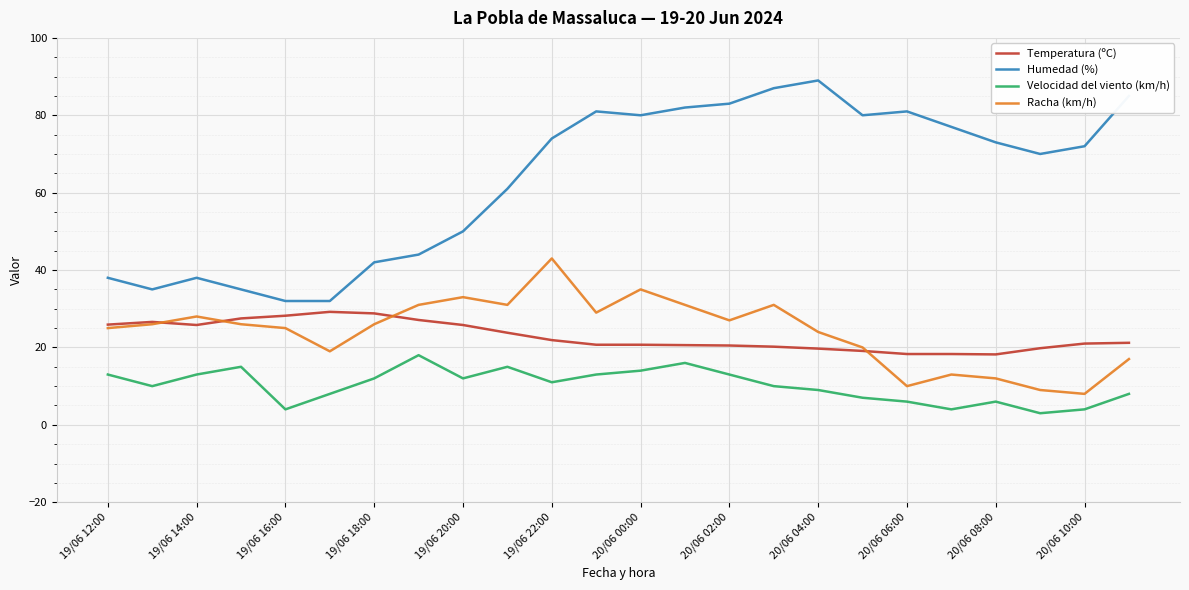

What is the lowest value of the Humedad (%) series?

32.0